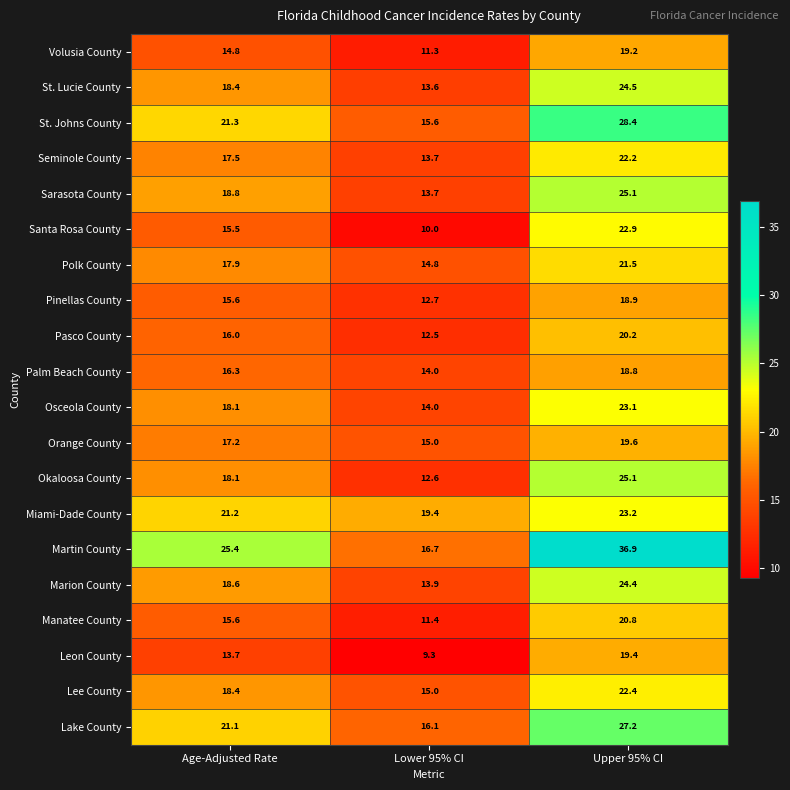

Which series changed the most between Age-Adjusted Rate and Upper 95% CI?

Martin County